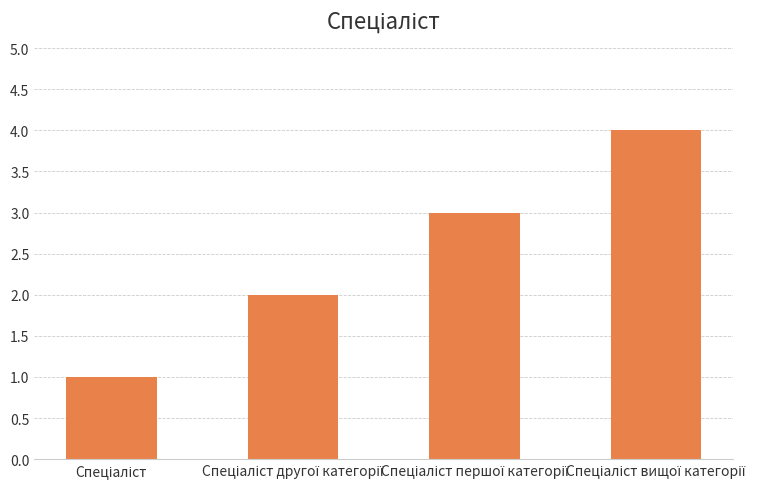

How many data points are less than 3?

2